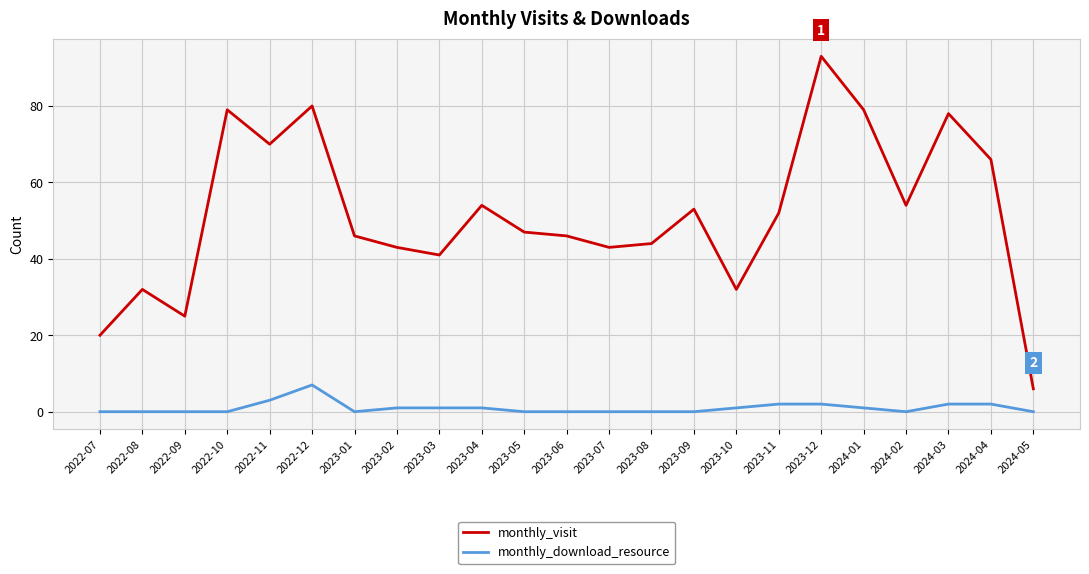

True or false: monthly_visit and monthly_download_resource intersect in this chart.

False